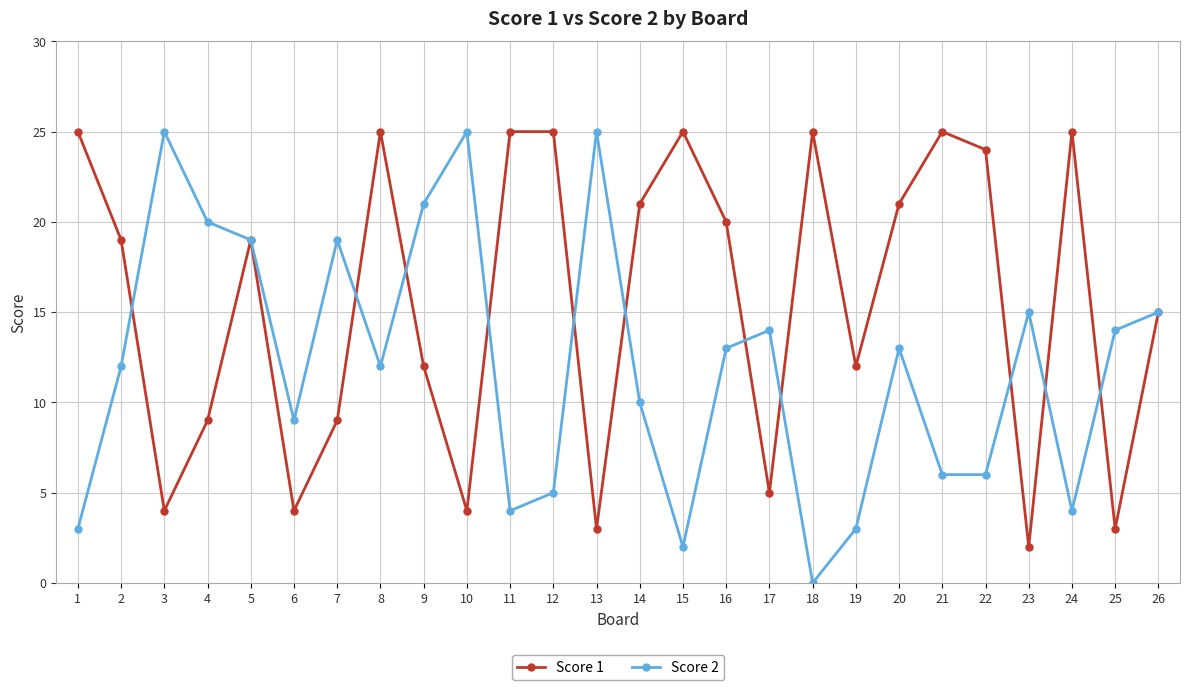

What are all the series names shown in the legend?

Score 1, Score 2